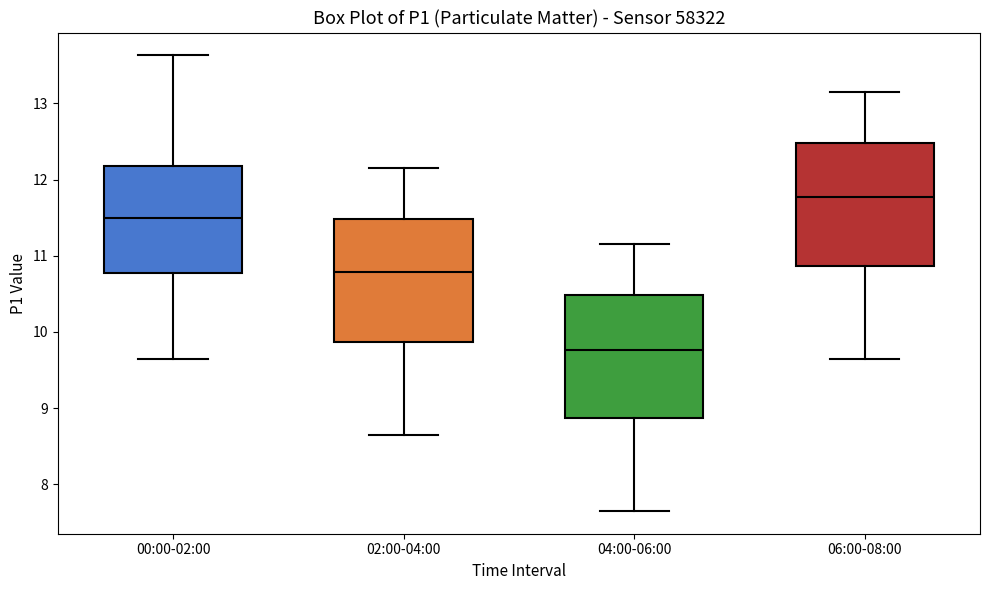

Which box has the lowest median line?

04:00-06:00